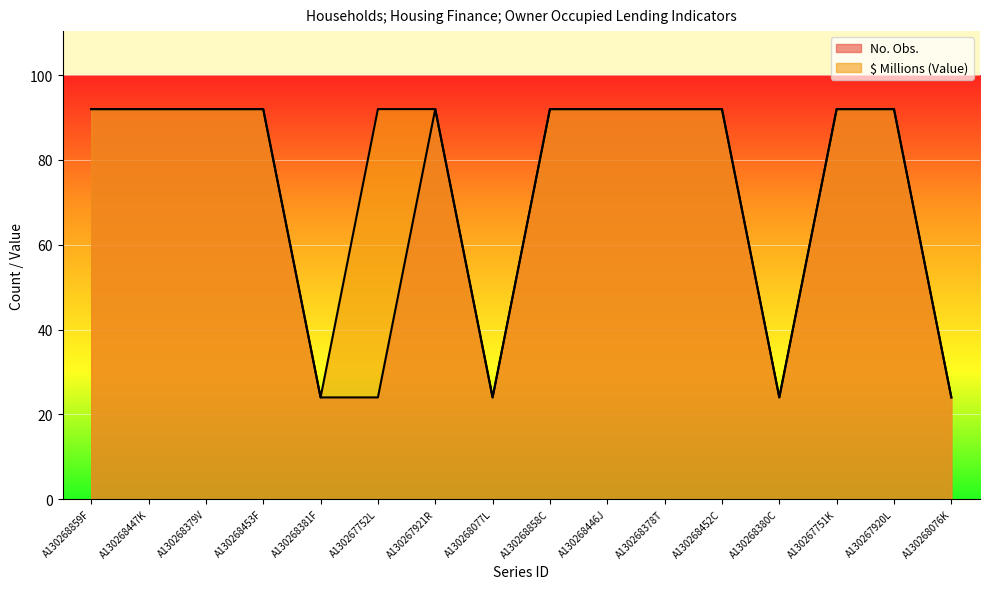

List the series in order of their overall mean, highest first.

$ Millions (Value), No. Obs.